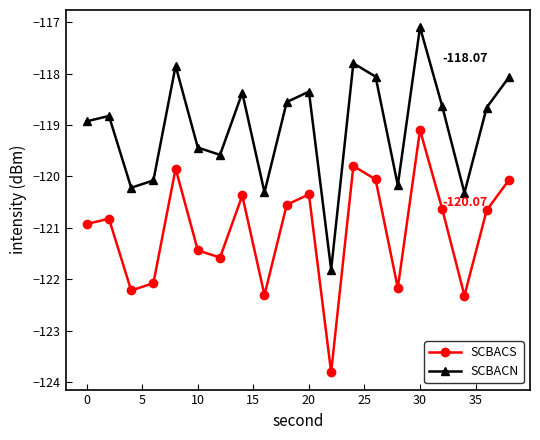

What is the difference between the maximum and minimum values in the SCBACS series?

4.7